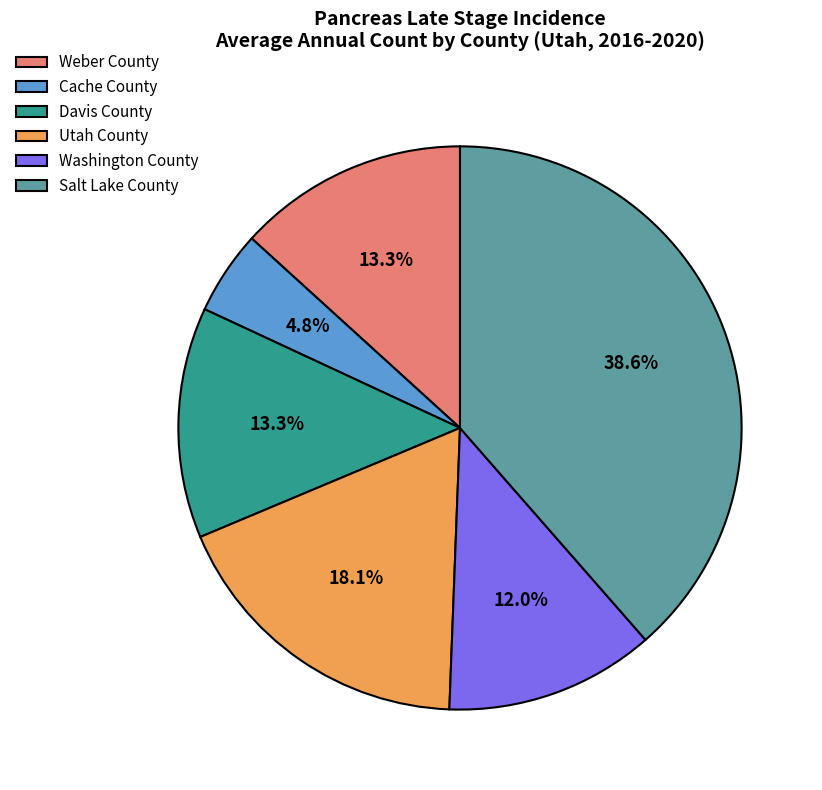

How many slices are in this pie chart?

6